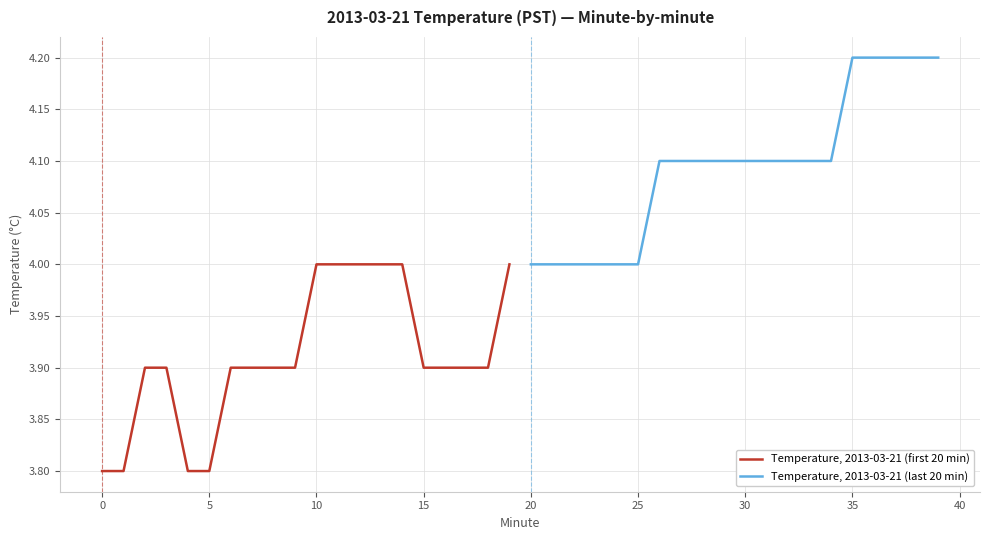

Reading left to right, what are all the values shown in this chart?

Temperature, 2013-03-21 (first 20 min): 3.8	3.8	3.9	3.9	3.8	3.8	3.9	3.9	3.9	3.9	4.0	4.0	4.0	4.0	4.0	3.9	3.9	3.9	3.9	4.0
Temperature, 2013-03-21 (last 20 min): 4.0	4.0	4.0	4.0	4.0	4.0	4.1	4.1	4.1	4.1	4.1	4.1	4.1	4.1	4.1	4.2	4.2	4.2	4.2	4.2